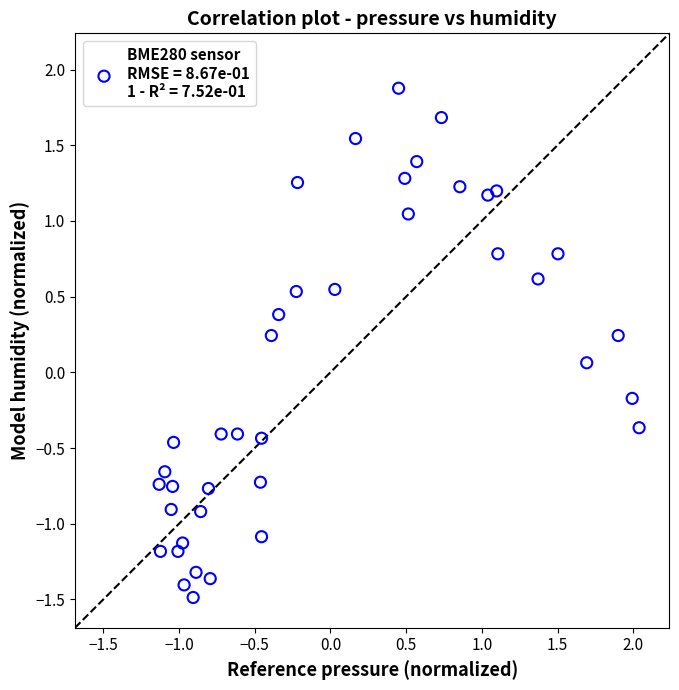

What is the range of Y values (max minus min)?

3.4